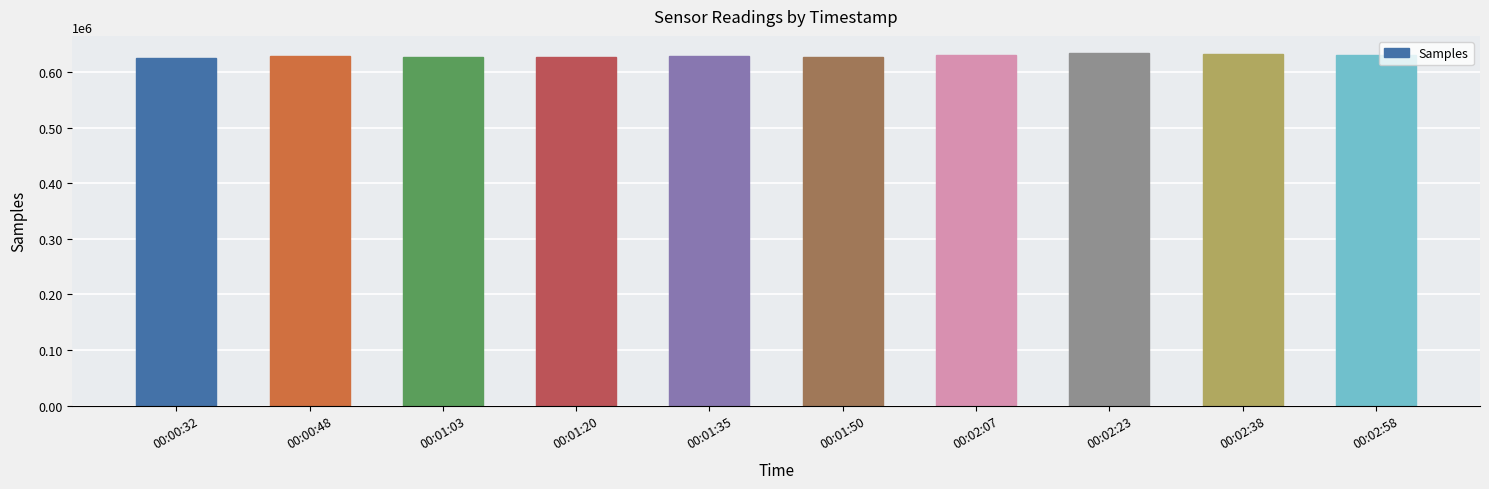

Are the bars horizontal?

No